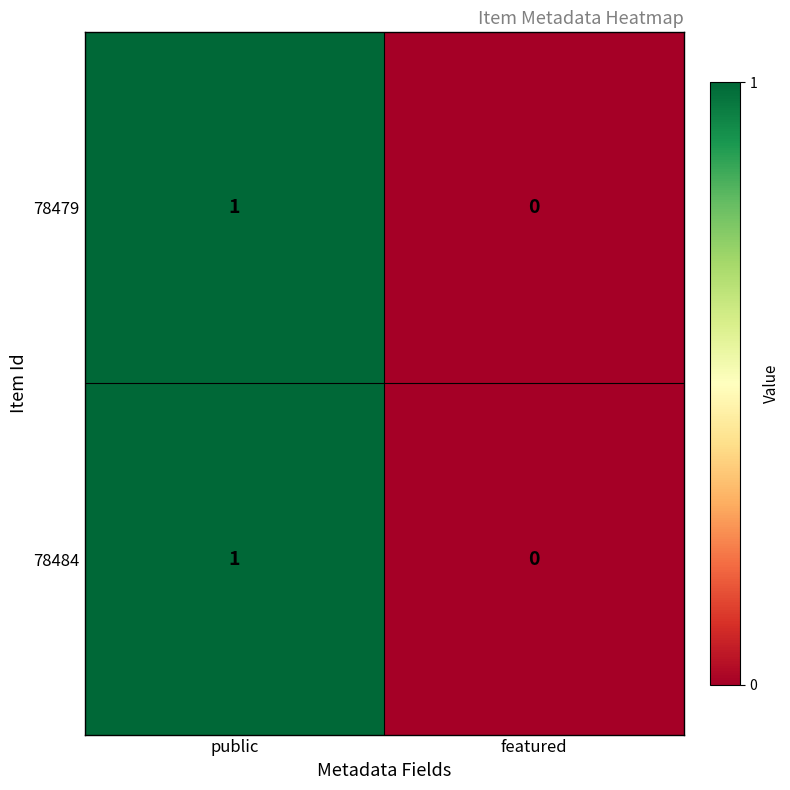

Reading left to right, extract all data points from this chart.

78479: public=1	featured=0
78484: public=1	featured=0